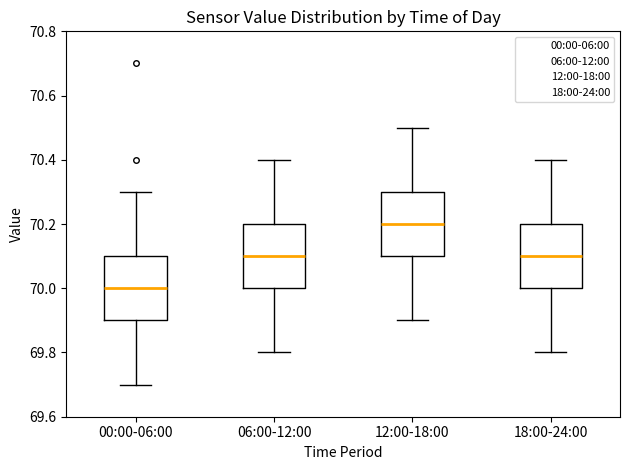

Reading left to right, transcribe this box plot: for each box, give where its median line is, the range the box spans, and where its two whiskers end, as read against the y-axis. The values are not printed on the chart, so give them approximately, as read against the axis.

00:00-06:00: median 70.0, box 69.9 to 70.1, whiskers 69.7 to 70.3
06:00-12:00: median 70.1, box 70.0 to 70.2, whiskers 69.8 to 70.4
12:00-18:00: median 70.2, box 70.1 to 70.3, whiskers 69.9 to 70.5
18:00-24:00: median 70.1, box 70.0 to 70.2, whiskers 69.8 to 70.4